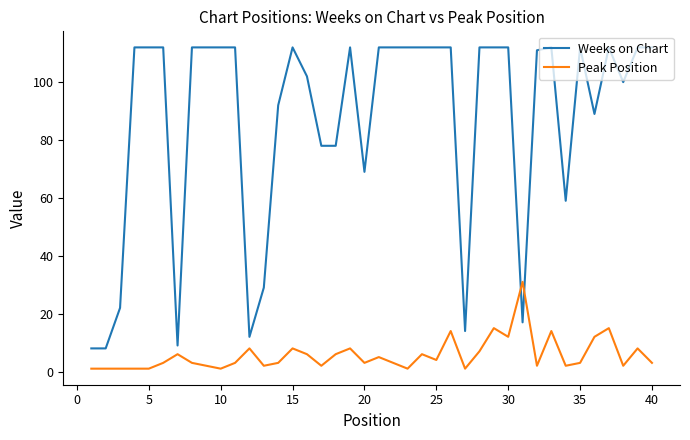

What is the difference between the second highest and minimum values in the Weeks on Chart series?

104